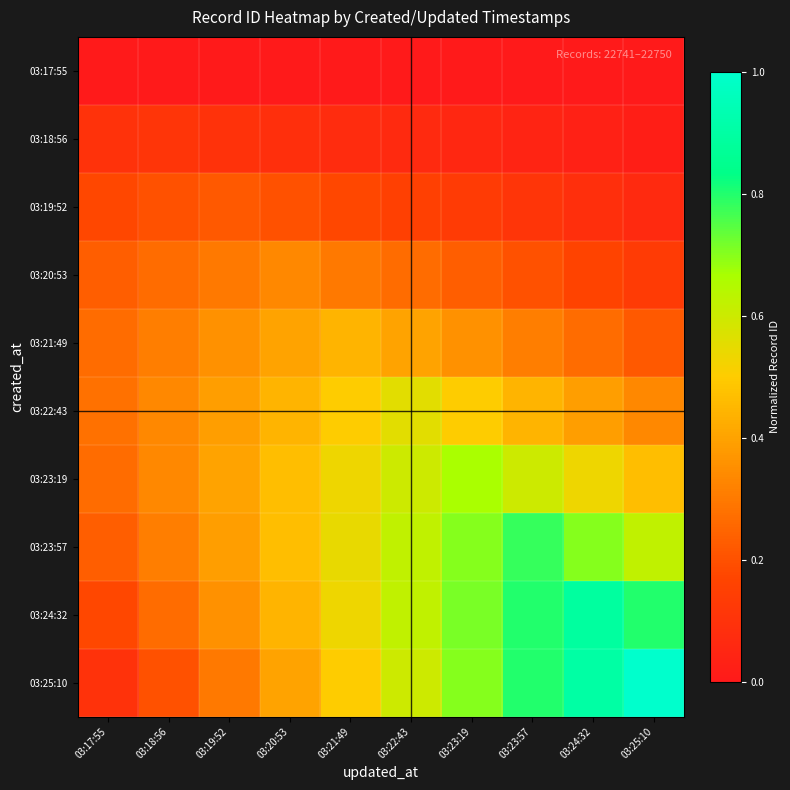

Reading right to left, transcribe all the data shown in this chart.

03:17:55: 03:25:10=0.0	03:24:32=0.0	03:23:57=0.0	03:23:19=0.0	03:22:43=0.0	03:21:49=0.0	03:20:53=0.0	03:19:52=0.0	03:18:56=0.0	03:17:55=0.0
03:18:56: 03:25:10=0.0	03:24:32=0.0	03:23:57=0.0	03:23:19=0.1	03:22:43=0.1	03:21:49=0.1	03:20:53=0.1	03:19:52=0.1	03:18:56=0.1	03:17:55=0.1
03:19:52: 03:25:10=0.1	03:24:32=0.1	03:23:57=0.1	03:23:19=0.1	03:22:43=0.2	03:21:49=0.2	03:20:53=0.2	03:19:52=0.2	03:18:56=0.2	03:17:55=0.2
03:20:53: 03:25:10=0.1	03:24:32=0.2	03:23:57=0.2	03:23:19=0.2	03:22:43=0.3	03:21:49=0.3	03:20:53=0.3	03:19:52=0.3	03:18:56=0.3	03:17:55=0.2
03:21:49: 03:25:10=0.2	03:24:32=0.3	03:23:57=0.3	03:23:19=0.4	03:22:43=0.4	03:21:49=0.4	03:20:53=0.4	03:19:52=0.4	03:18:56=0.3	03:17:55=0.3
03:22:43: 03:25:10=0.3	03:24:32=0.4	03:23:57=0.4	03:23:19=0.5	03:22:43=0.6	03:21:49=0.5	03:20:53=0.4	03:19:52=0.4	03:18:56=0.3	03:17:55=0.3
03:23:19: 03:25:10=0.5	03:24:32=0.5	03:23:57=0.6	03:23:19=0.7	03:22:43=0.6	03:21:49=0.5	03:20:53=0.5	03:19:52=0.4	03:18:56=0.3	03:17:55=0.3
03:23:57: 03:25:10=0.6	03:24:32=0.7	03:23:57=0.8	03:23:19=0.7	03:22:43=0.6	03:21:49=0.5	03:20:53=0.5	03:19:52=0.4	03:18:56=0.3	03:17:55=0.2
03:24:32: 03:25:10=0.8	03:24:32=0.9	03:23:57=0.8	03:23:19=0.7	03:22:43=0.6	03:21:49=0.5	03:20:53=0.4	03:19:52=0.4	03:18:56=0.3	03:17:55=0.2
03:25:10: 03:25:10=1.0	03:24:32=0.9	03:23:57=0.8	03:23:19=0.7	03:22:43=0.6	03:21:49=0.5	03:20:53=0.4	03:19:52=0.3	03:18:56=0.2	03:17:55=0.1